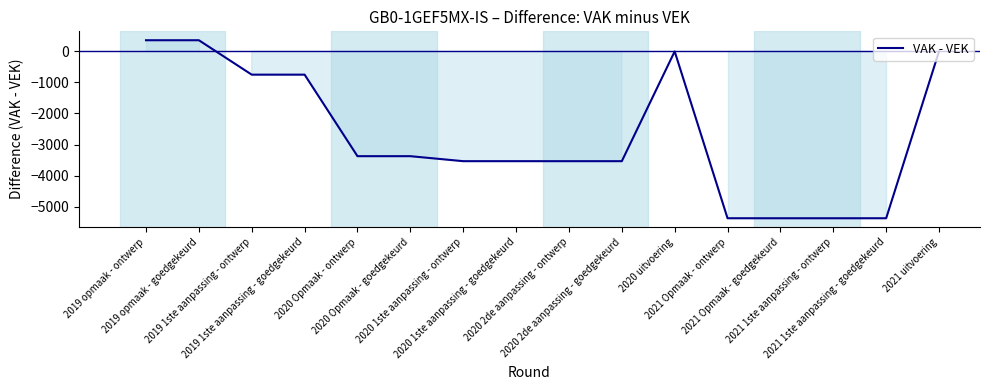

Reading left to right, what are all the values shown in this chart?

360	360	-749	-749	-3376	-3376	-3537	-3537	-3537	-3537	0	-5376	-5376	-5376	-5376	0